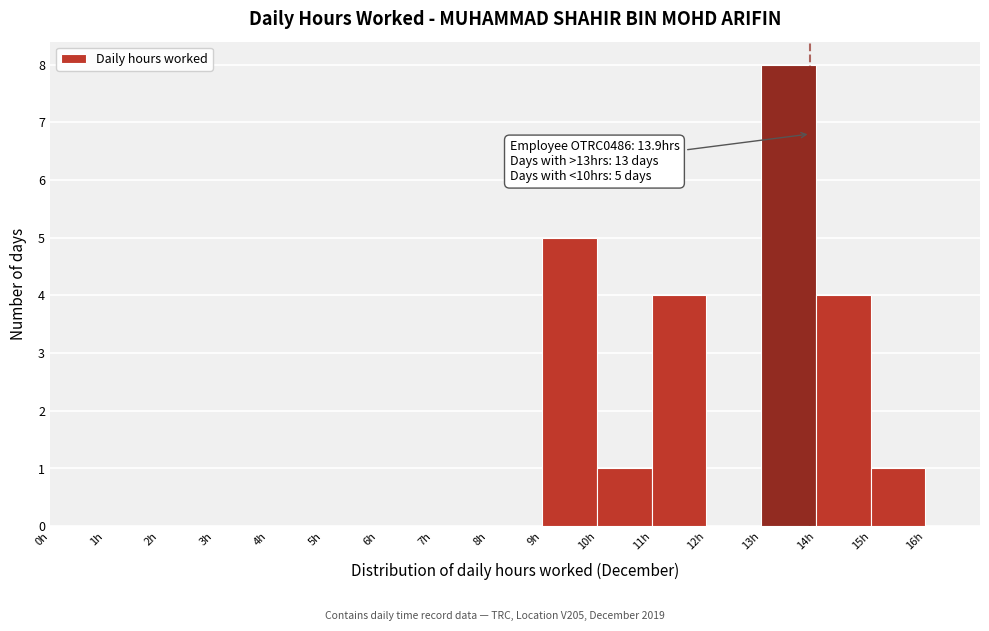

Which range on the x-axis has the tallest bar?

13 to 14